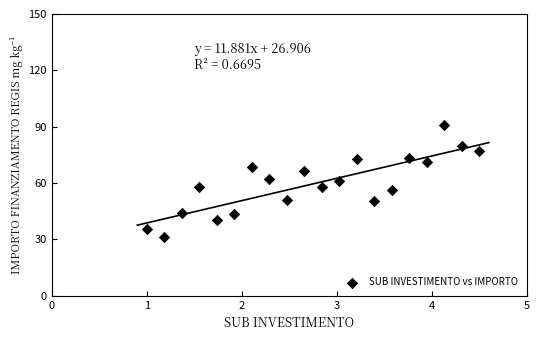

What is the range of X values (max minus min)?

3.5